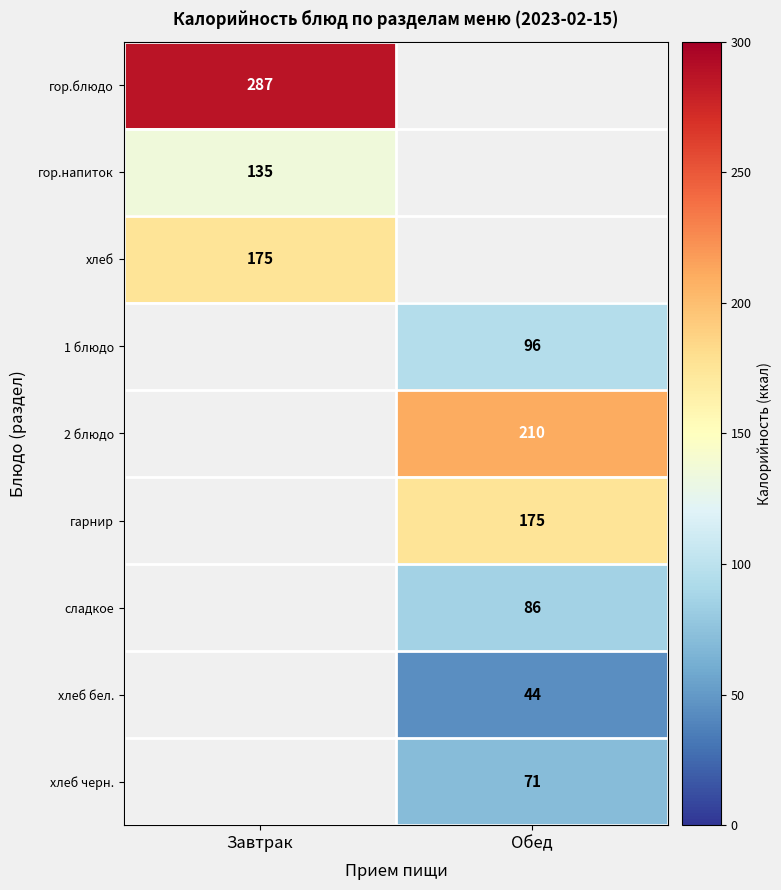

At how many categories does at least one series exceed 238?

1